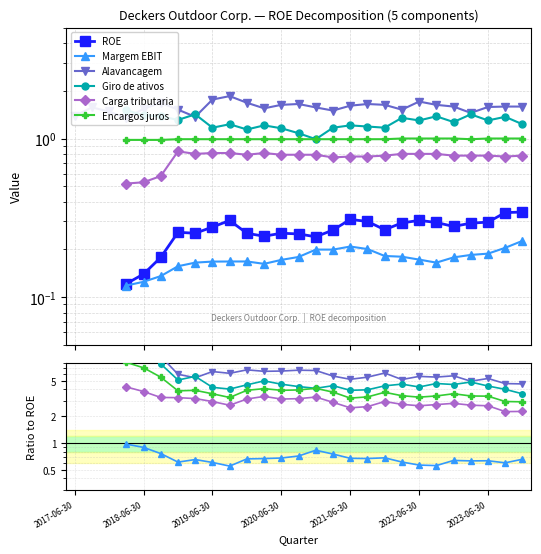

What is the minimum value shown in the chart?

0.1